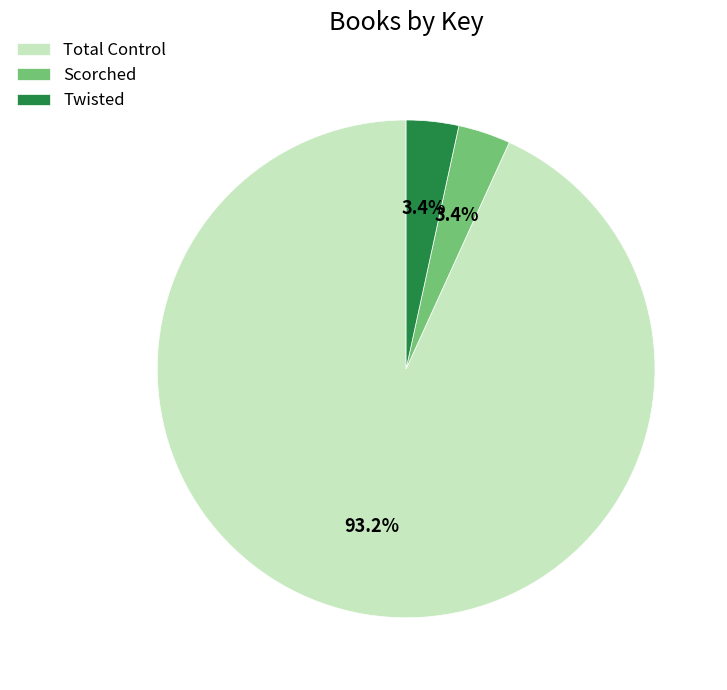

To the nearest percent, what is the average slice percentage?

33%